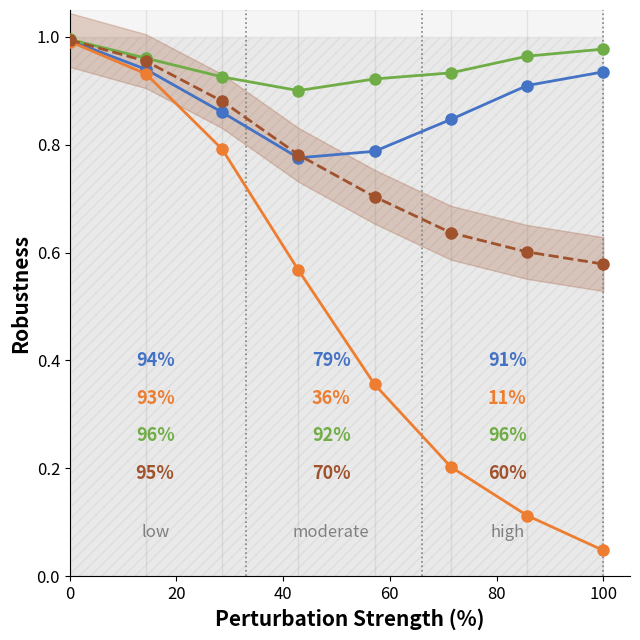

True or false: Number of cases (series 4) has more than 2 points higher than both neighbors.

False